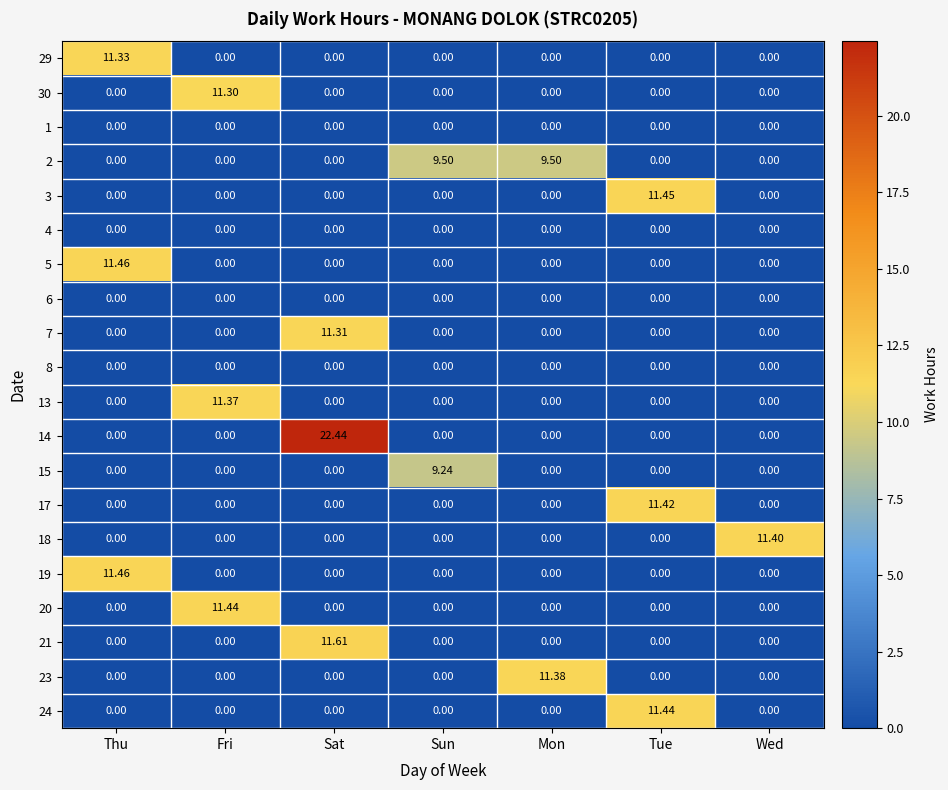

What is the spread (max minus min) of values at Thu?

11.5